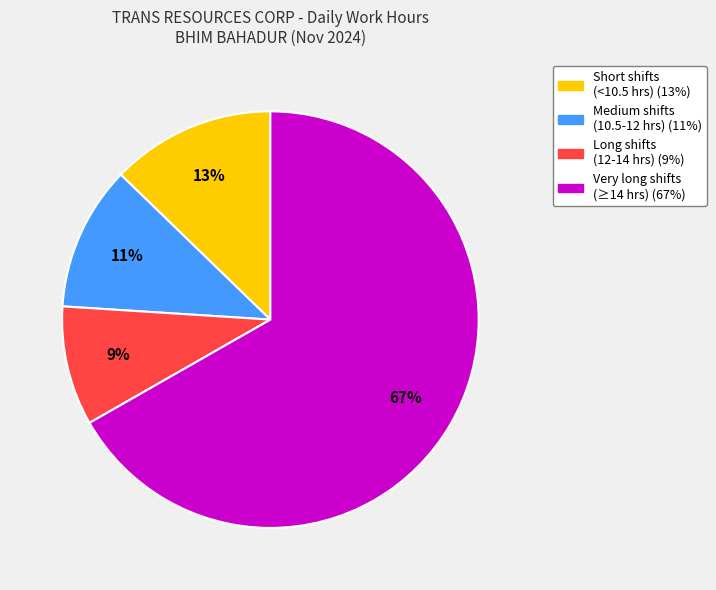

Is there any slice that represents more than half of the pie?

Yes